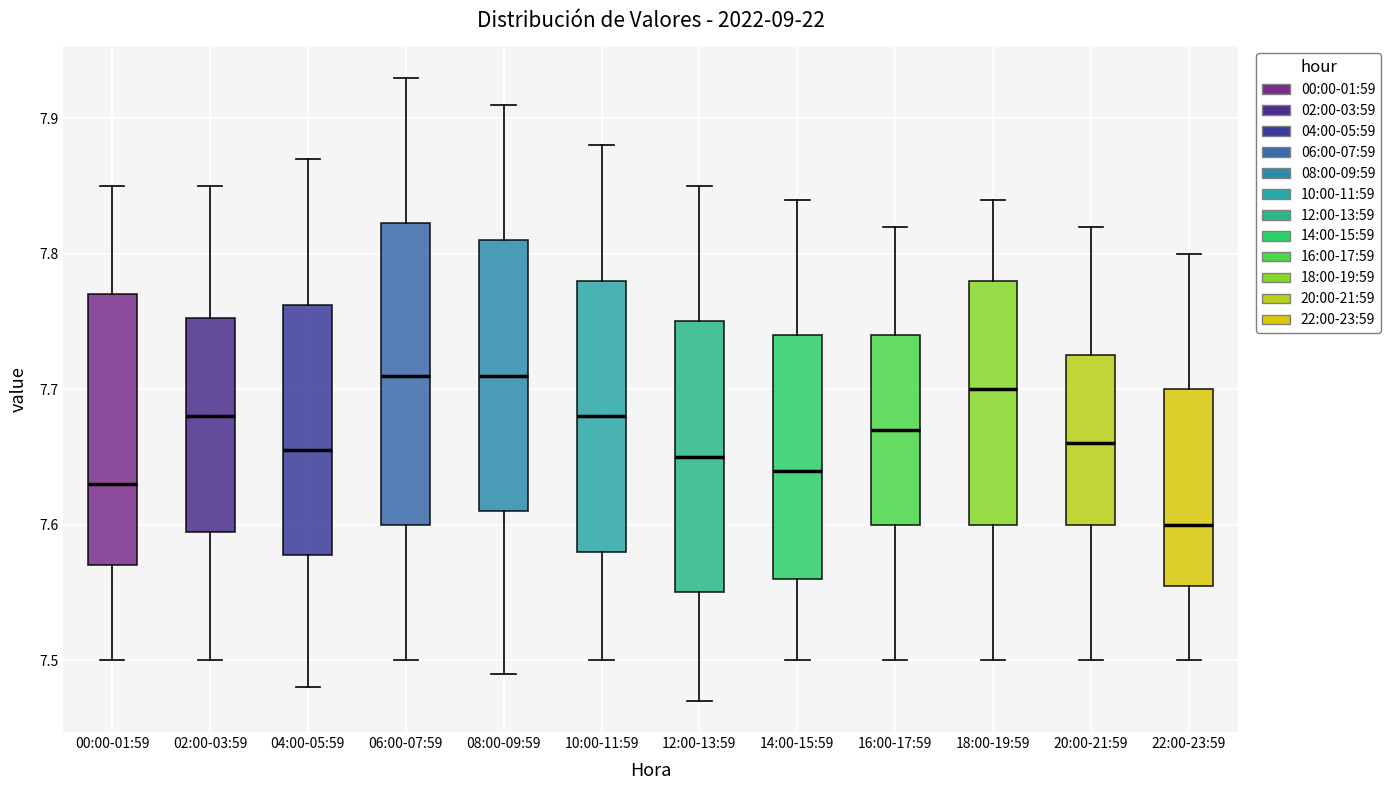

Reading left to right, read every box against the y-axis: the position of its median line, the range the box covers, and the ends of its whiskers. The values are not printed on the chart, so give them approximately, as read against the axis.

00:00-01:59: median 7.63, box 7.57 to 7.77, whiskers 7.50 to 7.85
02:00-03:59: median 7.68, box 7.60 to 7.75, whiskers 7.50 to 7.85
04:00-05:59: median 7.66, box 7.58 to 7.76, whiskers 7.48 to 7.87
06:00-07:59: median 7.71, box 7.60 to 7.82, whiskers 7.50 to 7.93
08:00-09:59: median 7.71, box 7.61 to 7.81, whiskers 7.49 to 7.91
10:00-11:59: median 7.68, box 7.58 to 7.78, whiskers 7.50 to 7.88
12:00-13:59: median 7.65, box 7.55 to 7.75, whiskers 7.47 to 7.85
14:00-15:59: median 7.64, box 7.56 to 7.74, whiskers 7.50 to 7.84
16:00-17:59: median 7.67, box 7.60 to 7.74, whiskers 7.50 to 7.82
18:00-19:59: median 7.70, box 7.60 to 7.78, whiskers 7.50 to 7.84
20:00-21:59: median 7.66, box 7.60 to 7.73, whiskers 7.50 to 7.82
22:00-23:59: median 7.60, box 7.56 to 7.70, whiskers 7.50 to 7.80